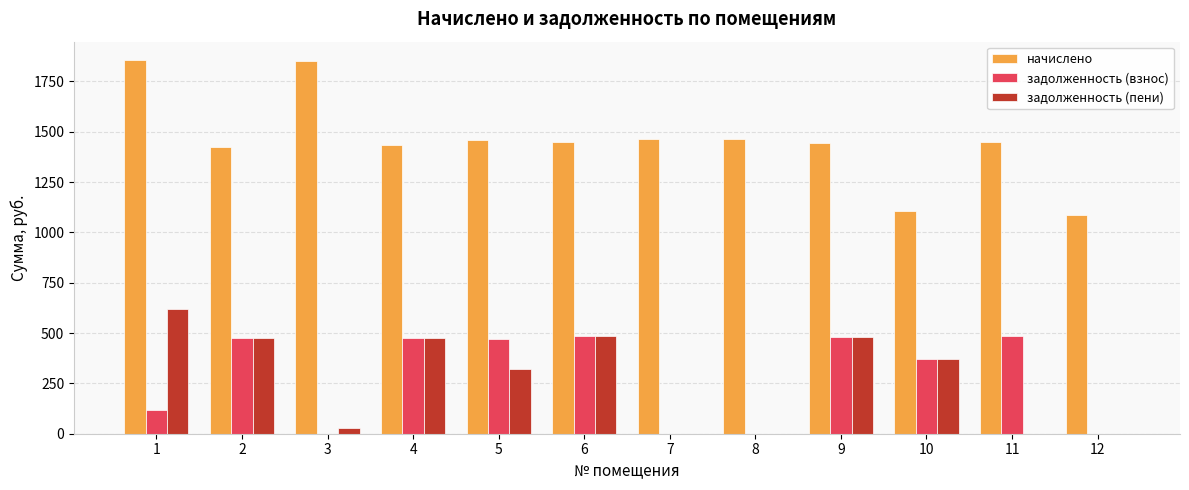

The задолженность (пени) series shows -244.0 at 12. True or false?

False